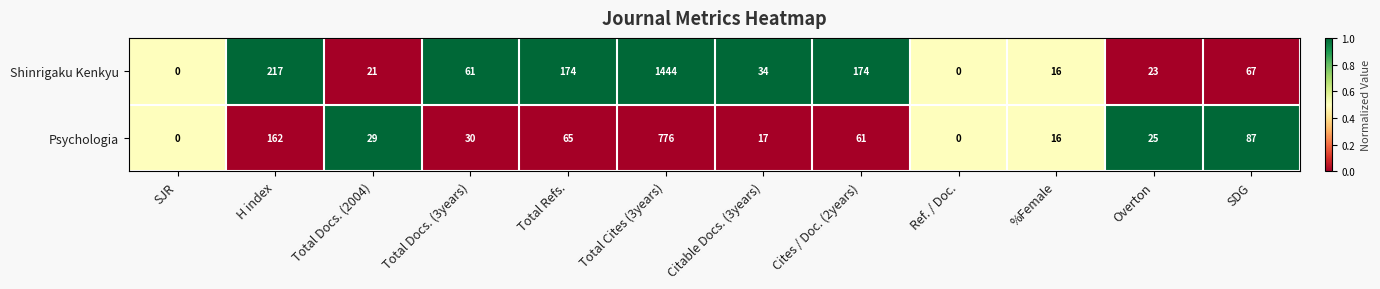

Is the value of Shinrigaku Kenkyu at Ref. / Doc. greater than the value of Psychologia at SDG?

No